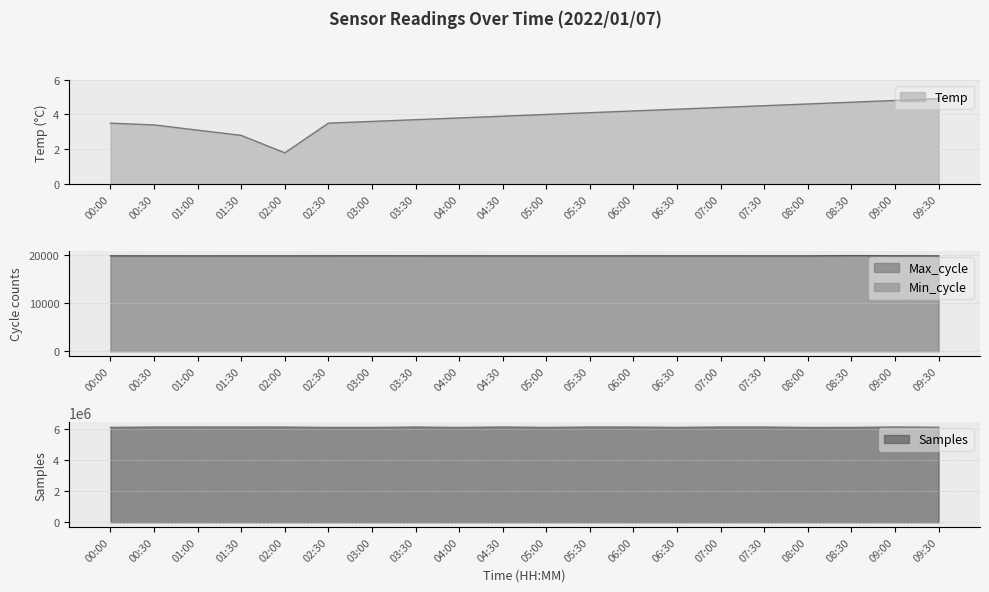

What is the minimum value for Max_cycle?

19917